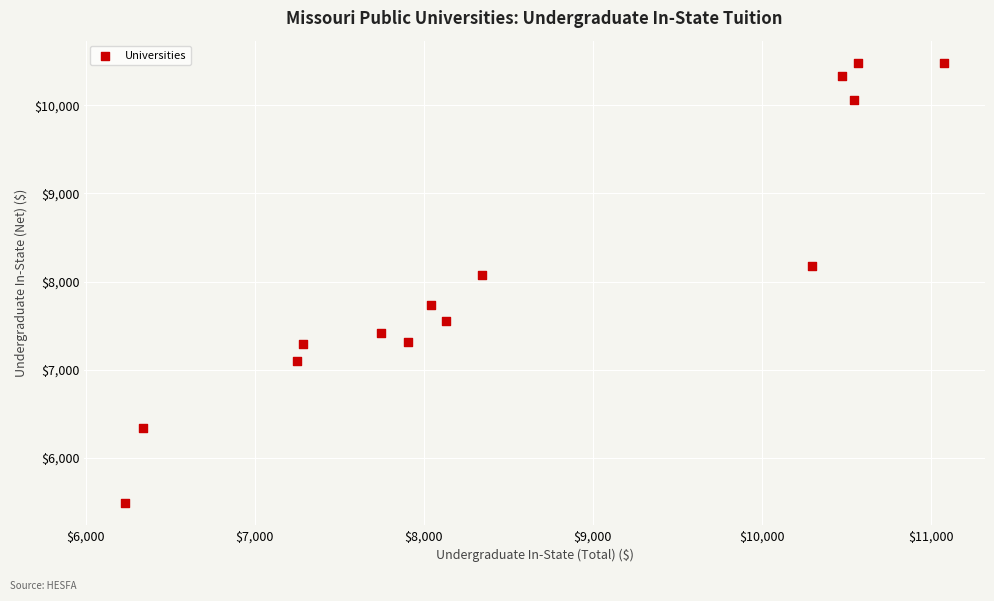

What Y value in the scatter plot is closest to 7983?

8078.0